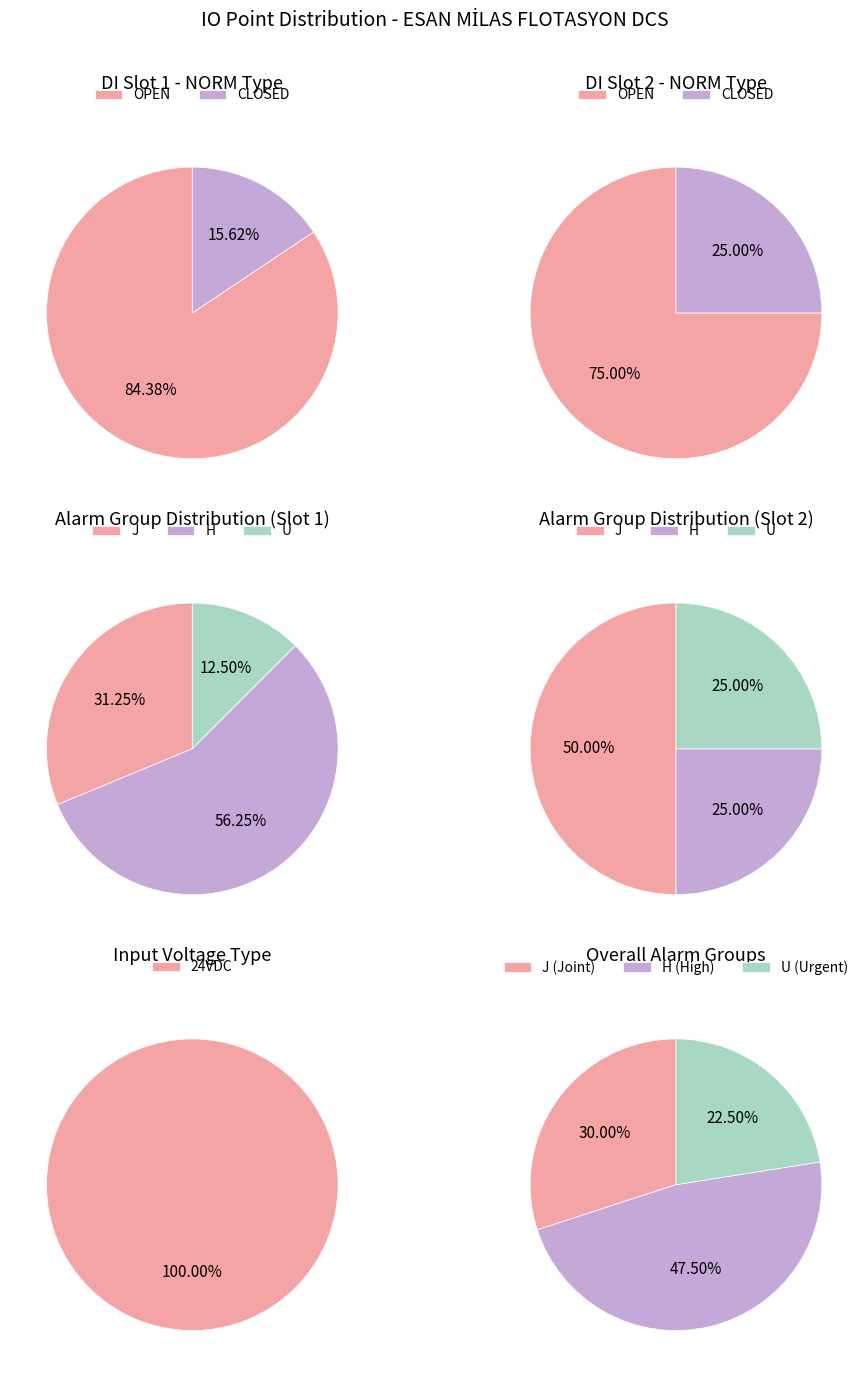

What percentage is NOT represented by CLOSED?

84.4%